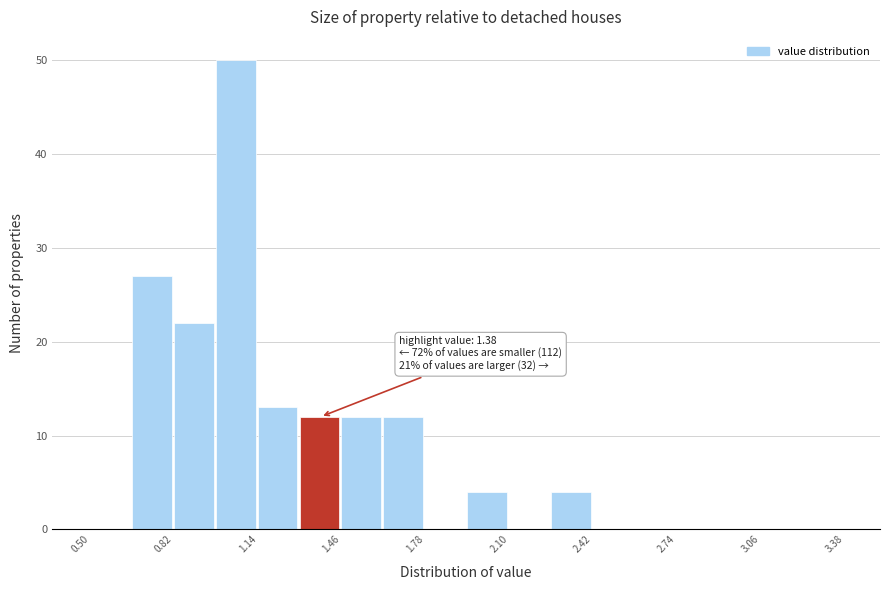

Around what value on the x-axis is the tallest bar? Give the approximate position of its centre, as read against the axis.

1.05